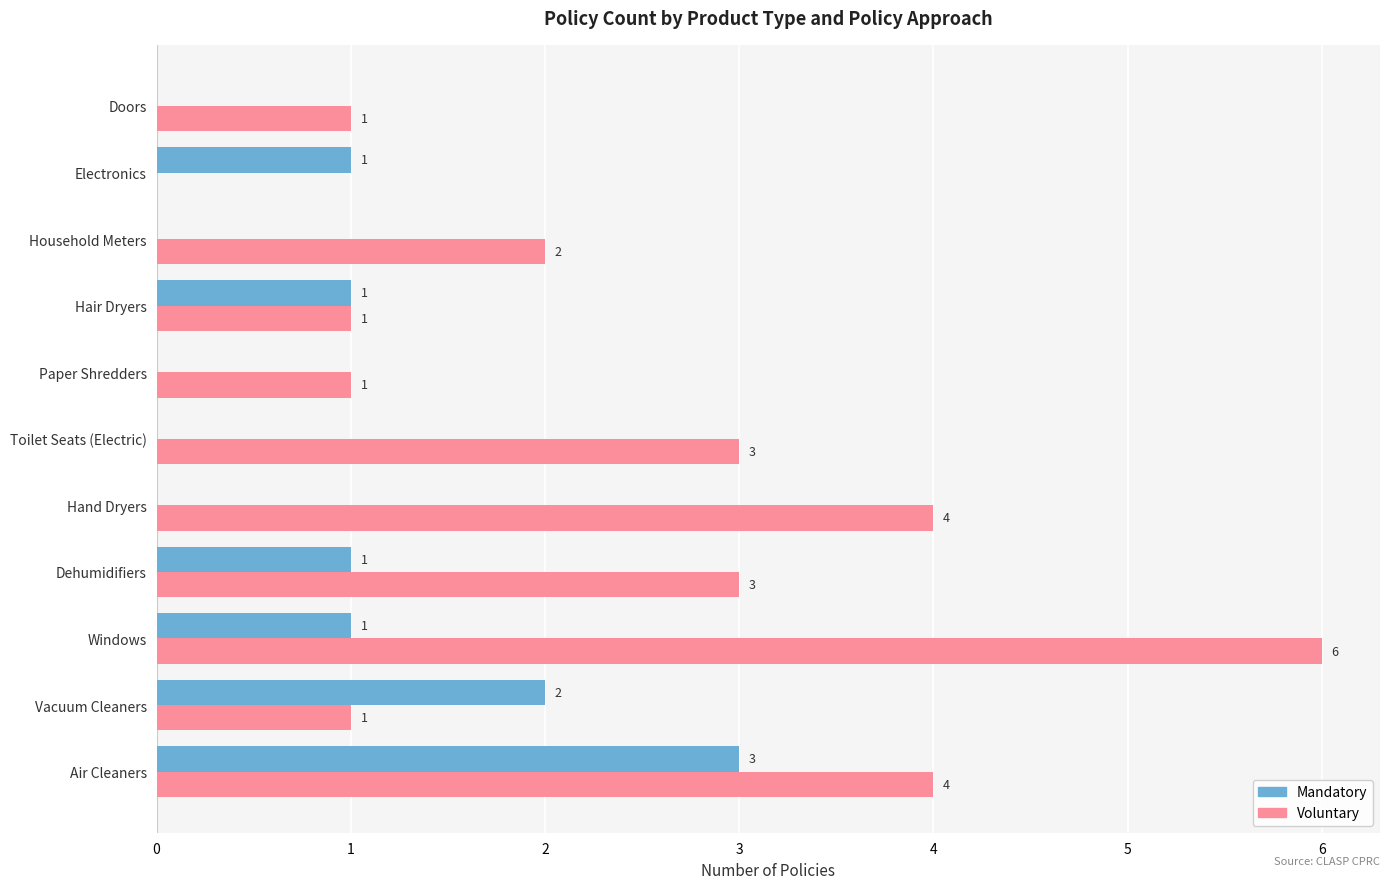

Is the value of Voluntary at Hand Dryers greater than the value of Mandatory at Windows?

Yes